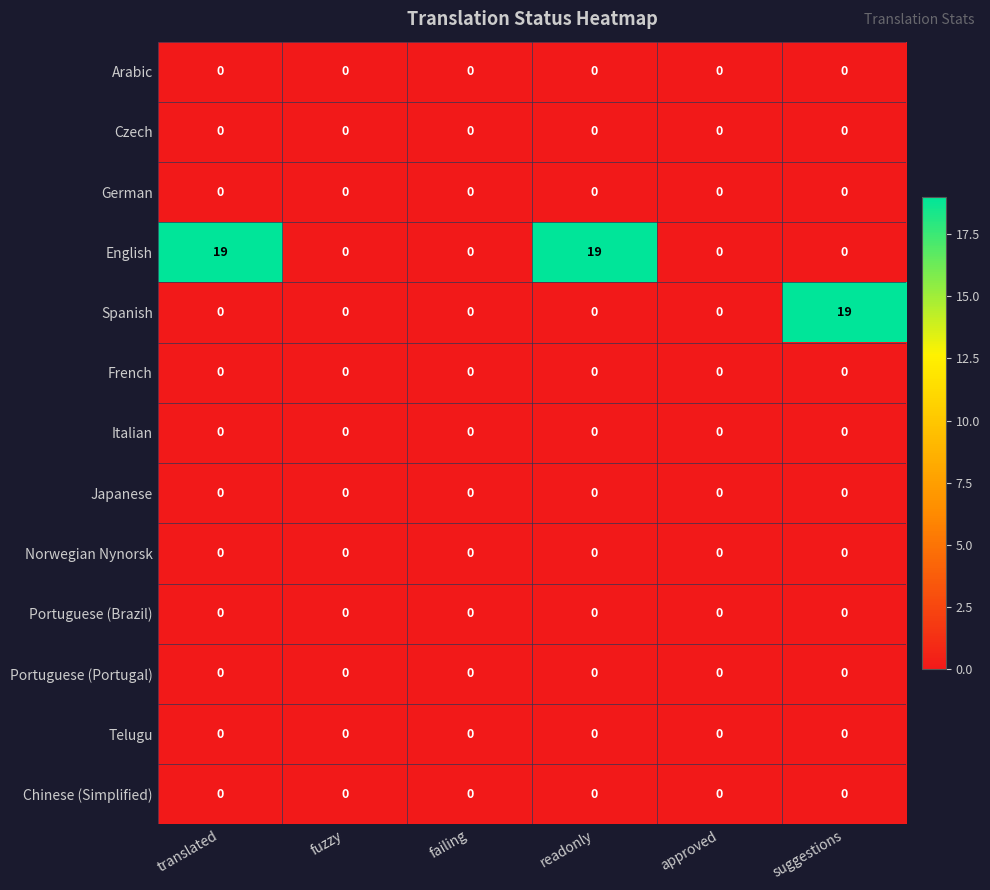

At how many categories does at least one series exceed 8?

3